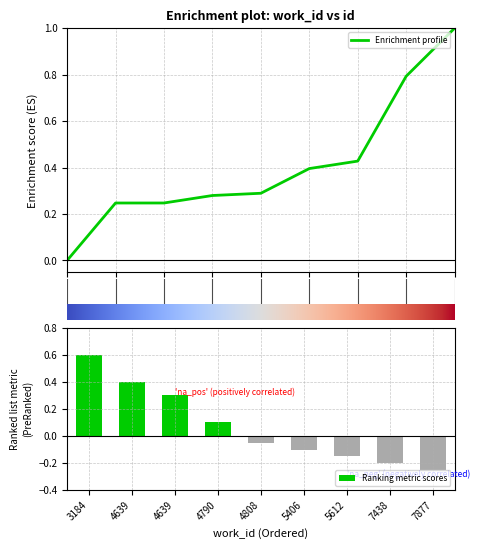

How many values in Ranking metric scores are below zero?

5